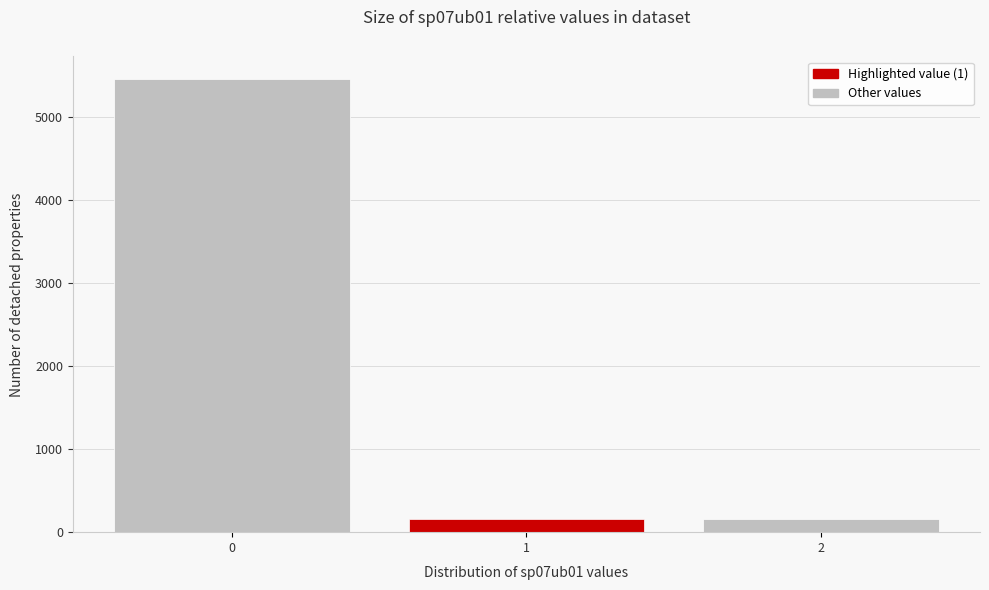

Over which range of the x-axis is the bar tallest?

-0.5 to 0.5